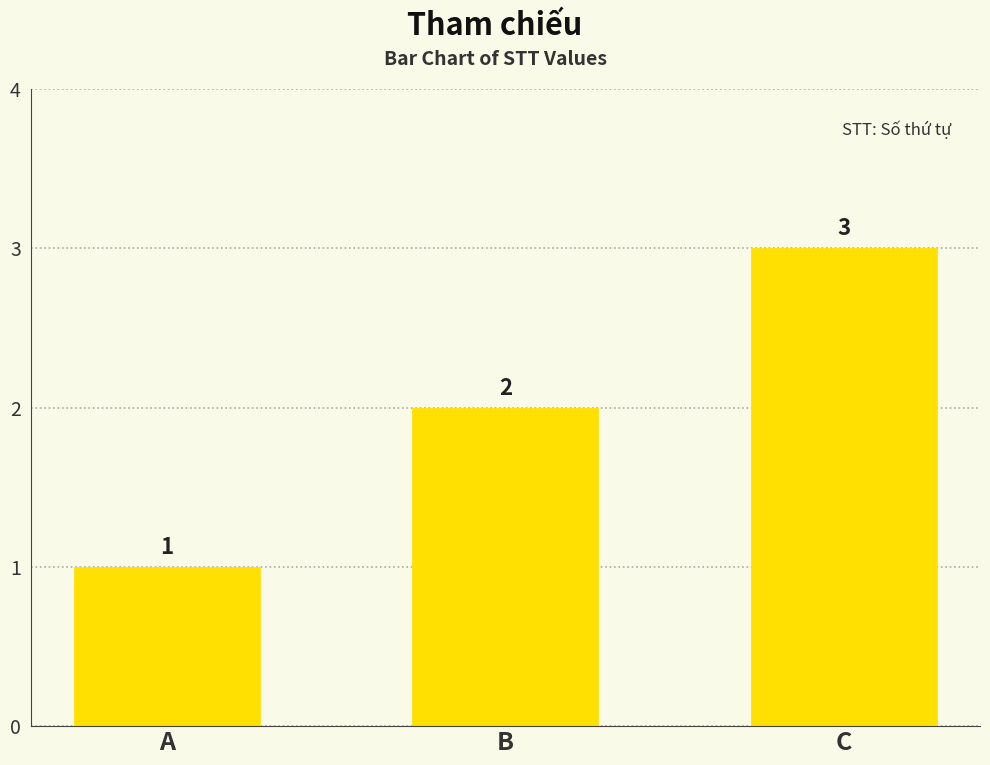

How many data points does each series have?

3